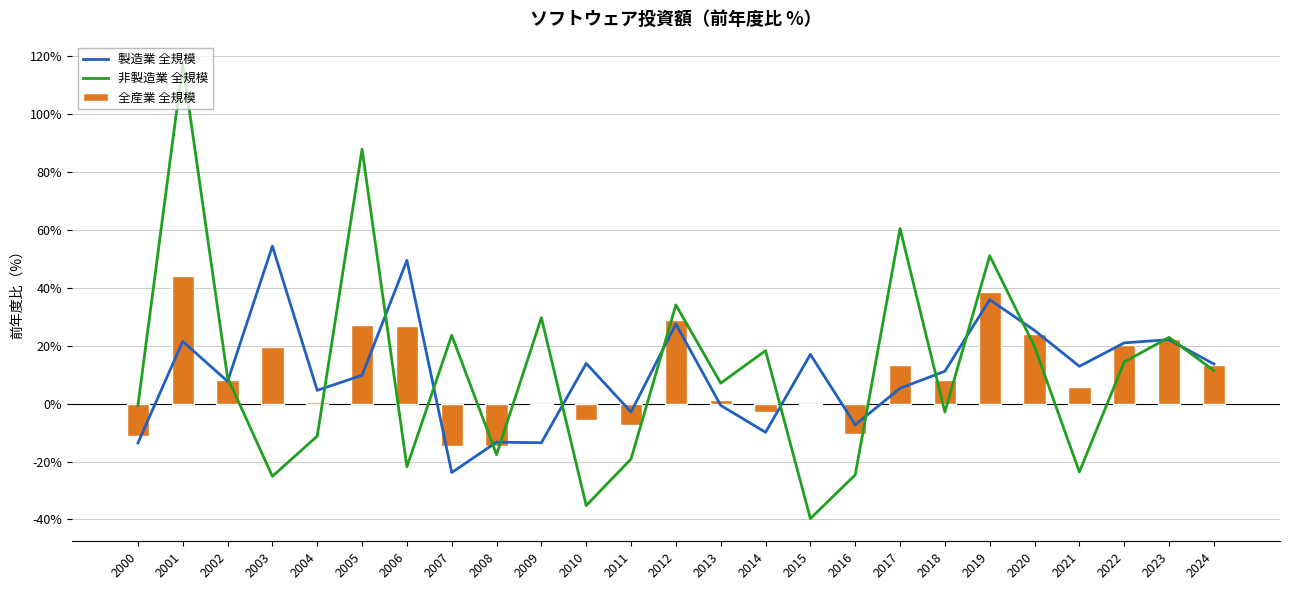

List the labels in order of 製造業 全規模 value, largest first.

2003, 2006, 2019, 2012, 2020, 2023, 2001, 2022, 2015, 2010, 2024, 2021, 2018, 2005, 2002, 2017, 2004, 2013, 2011, 2016, 2014, 2008, 2009, 2000, 2007